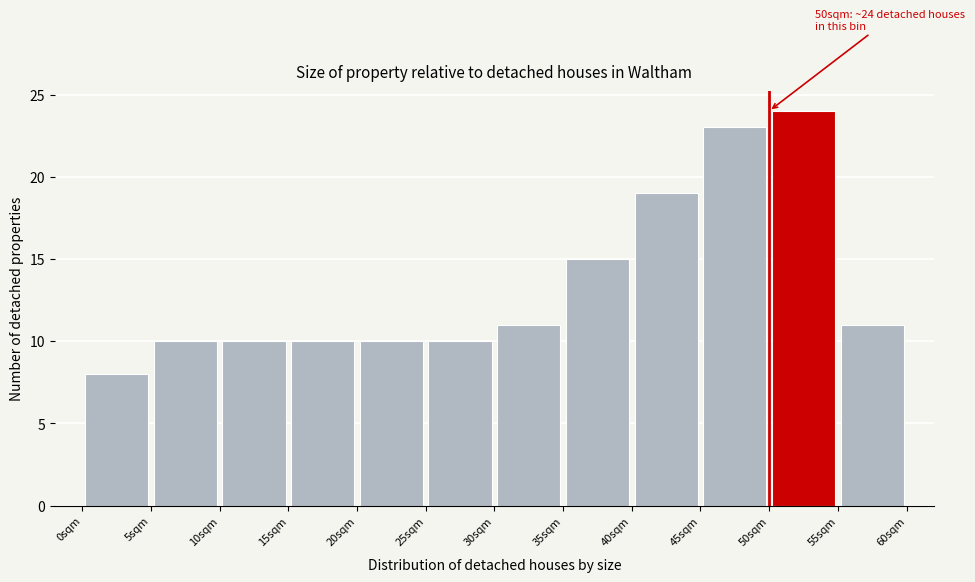

Which range on the x-axis has the tallest bar?

50 to 55